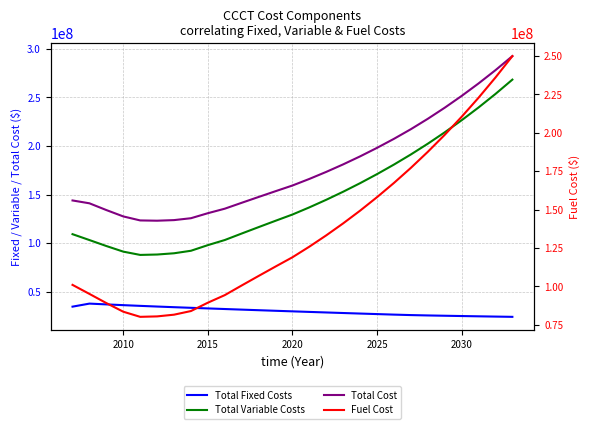

Reading left to right, what are all the values shown in this chart?

Total Fixed Costs: 34685647.0	37812174.4	37001643.7	36224672.2	35489153.2	34791340.5	34126820.8	33484566.9	32856598.7	32236290.6	31624295.8	31021942.6	30430411.3	29846588.5	29267591.0	28695960.5	28131255.6	27574987.9	27027263.9	26486740.8	26004620.1	25633733.5	25323971.9	25024094.1	24734640.9	24459031.2	24196592.5
Total Variable Costs: 109251120.4	103194848.5	97058189.3	91285750.1	87903812.6	88312596.6	89593457.8	92179900.3	97971802.3	103229889.4	109911570.1	116507836.7	123033418.9	129465931.2	136821643.0	144651288.6	152945667.3	161724109.4	171037196.0	180854695.5	191259995.4	202309540.1	214022295.7	226442720.2	239590956.0	253511464.0	268249039.4
Total Cost: 143936767.4	141007022.9	134059833.0	127510422.3	123392965.8	123103937.1	123720278.6	125664467.2	130828401.1	135466180.0	141535866.0	147529779.3	153463830.2	159312519.7	166089234.0	173347249.1	181076922.9	189299097.2	198064459.9	207341436.3	217264615.6	227943273.7	239346267.6	251466814.4	264325596.9	277970495.3	292445631.9
Fuel Cost: 101044899.1	95166920.7	89204952.5	83587134.9	80250726.3	80538933.5	81655681.5	84021398.9	89457387.7	94378537.9	100659964.6	106854591.0	112975932.4	119004123.9	125914743.0	133275865.1	141078897.0	149341593.6	158112383.3	167362975.4	177172588.3	187595076.6	198648768.4	210375713.4	222794941.7	235947321.3	249876132.8